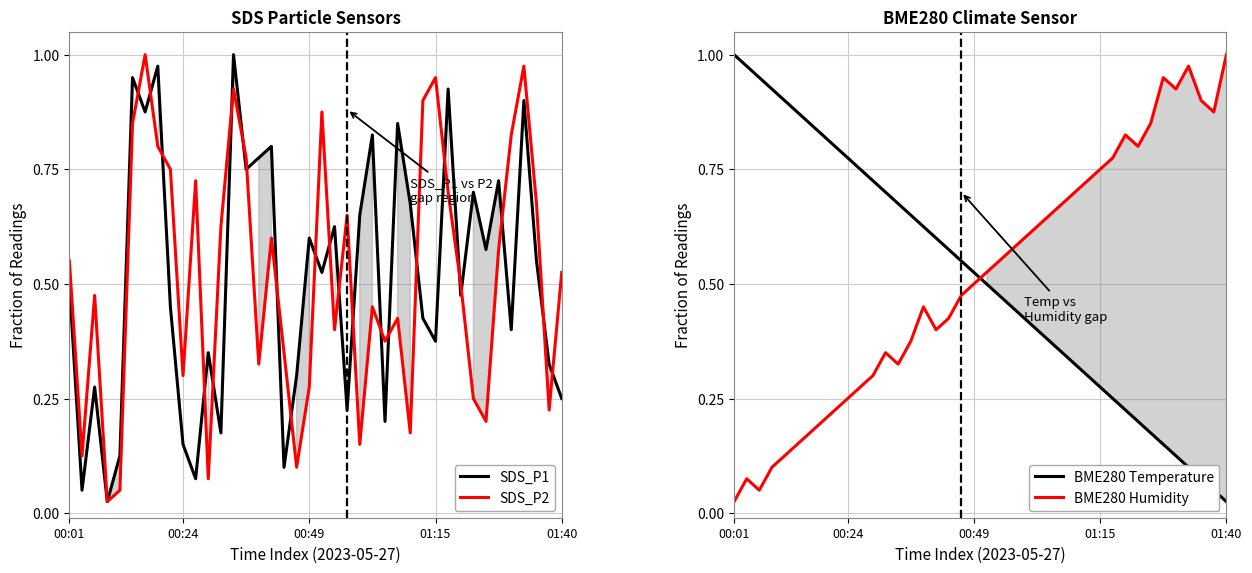

What is the sum of the SDS_P1 values at 33 and 22?

0.8